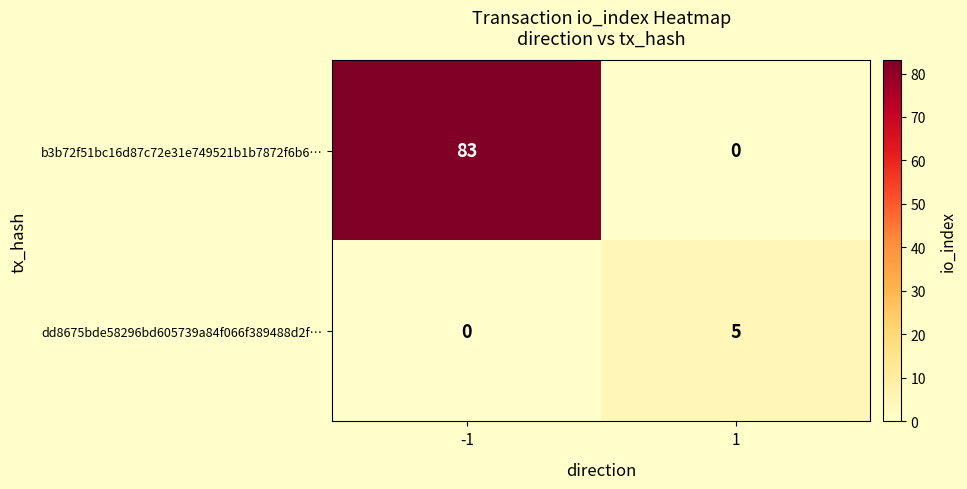

Reading left to right, what are all the values shown in this chart?

b3b72f51bc16d87c72e31e749521b1b7872f6b6…: -1=83	1=0
dd8675bde58296bd605739a84f066f389488d2f…: -1=0	1=5